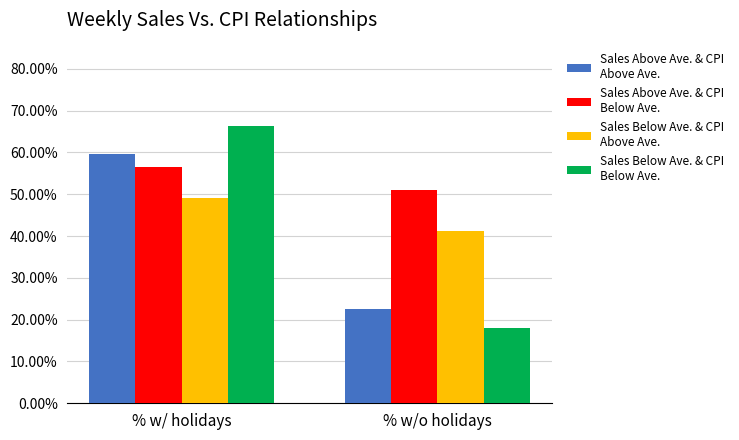

What is the smallest value displayed?

0.2